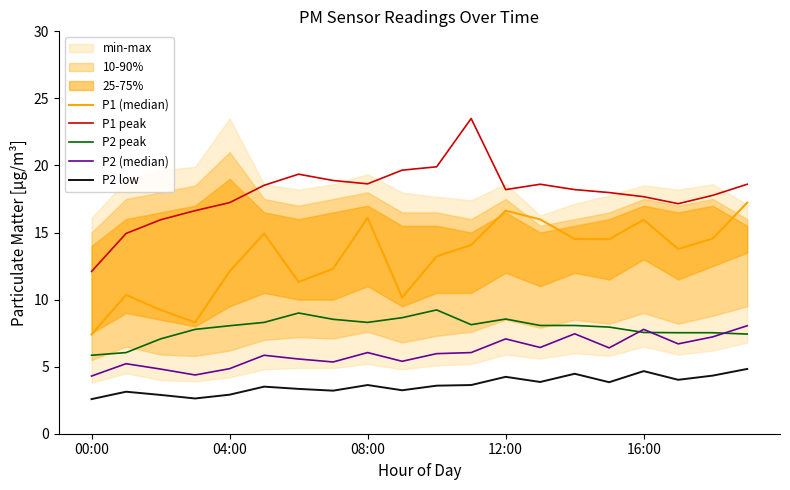

At 18, list the series in order from smallest to largest.

P2 low, P2 (median), P2 peak, P1 (median), P1 peak